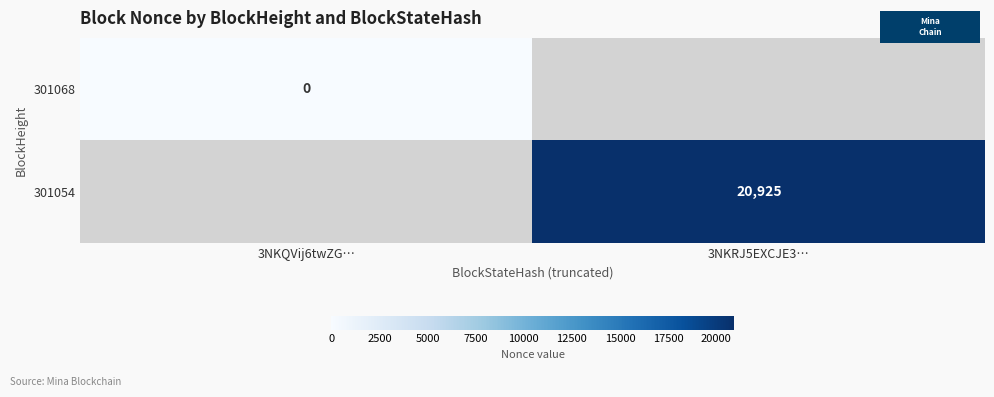

How many values in 301054 are above zero?

1